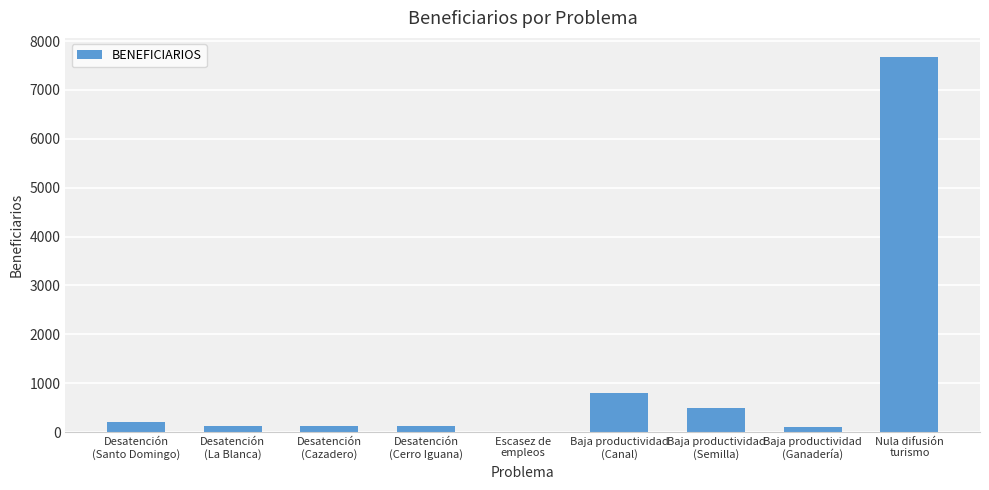

What is the greatest value displayed?

7681